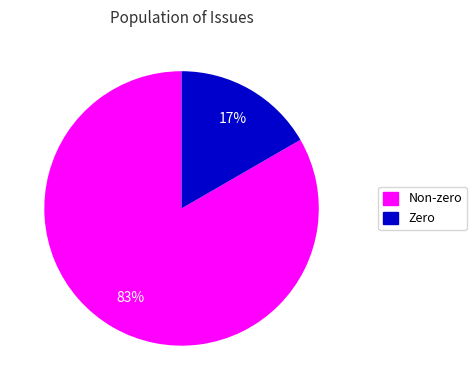

How many slices are in this pie chart?

2